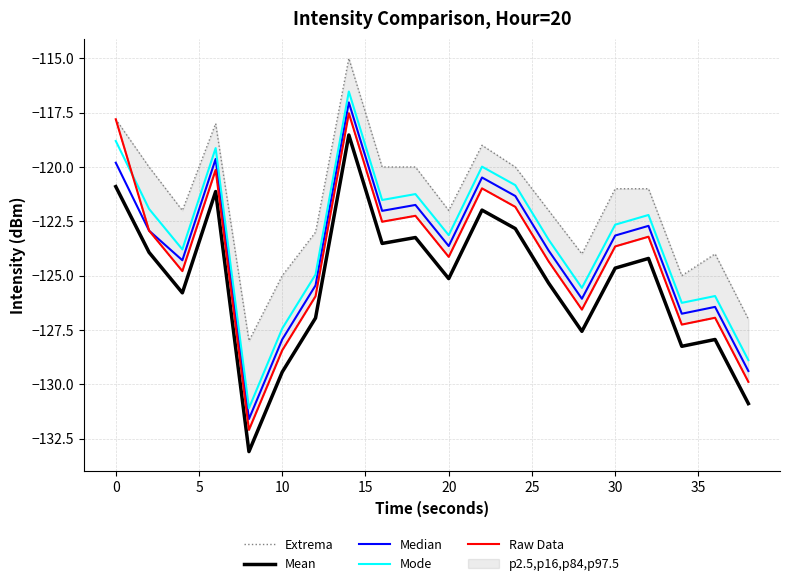

True or false: Mean and Mode intersect in this chart.

False